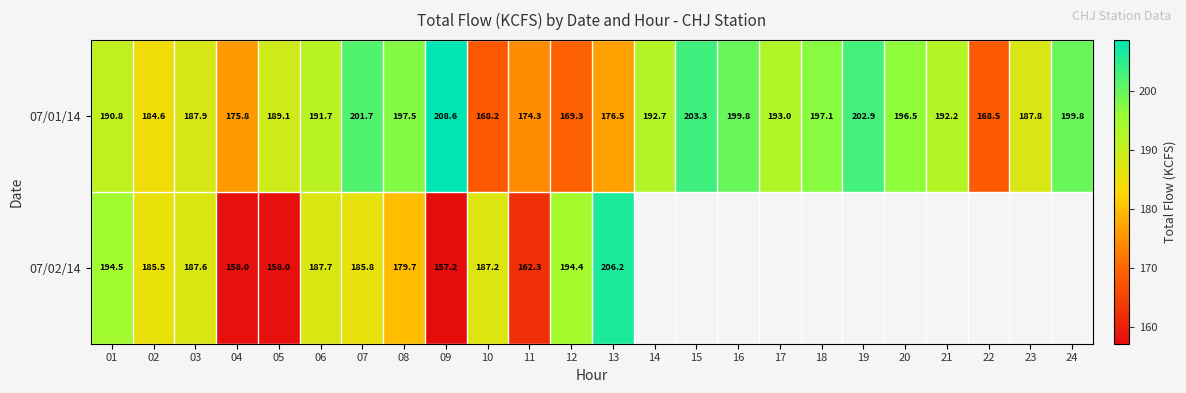

What is the sum of the 07/01/14 values at 18 and 24?

396.9